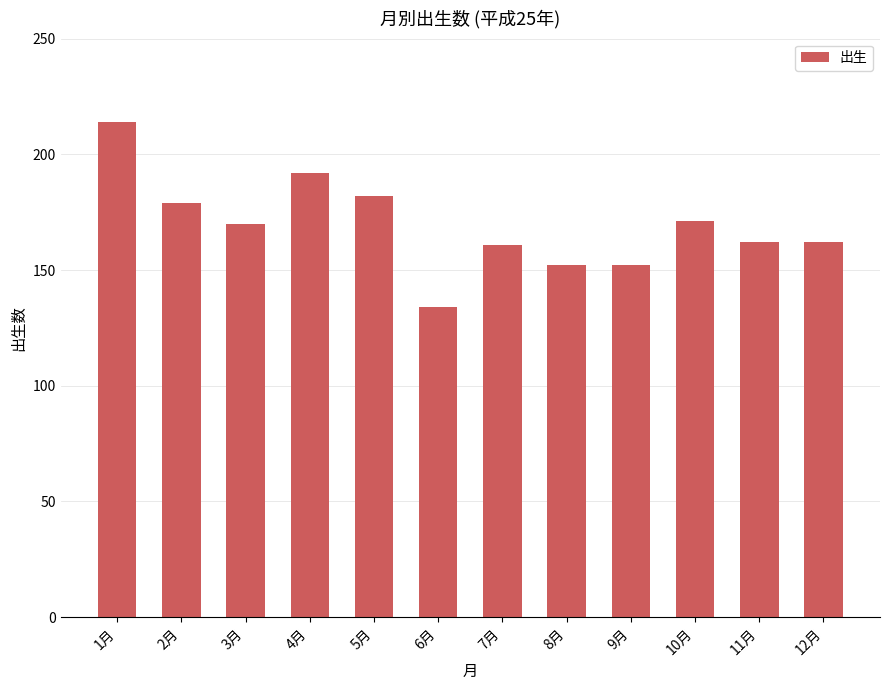

Reading left to right, what are all the values shown in this chart?

214	179	170	192	182	134	161	152	152	171	162	162